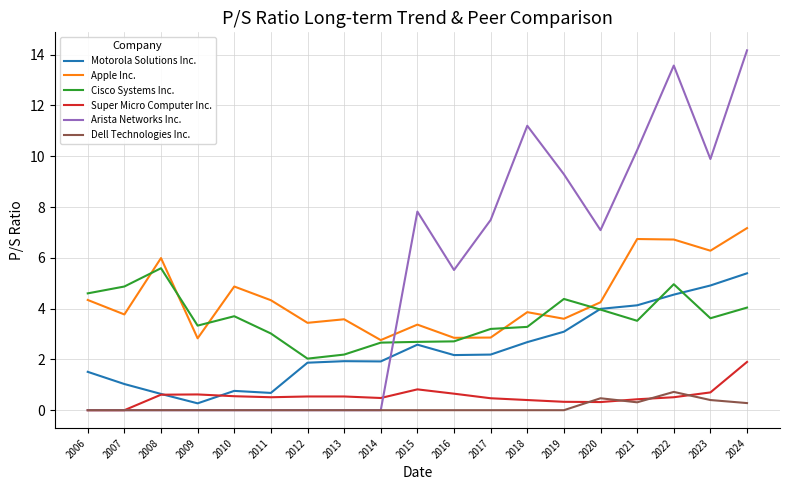

What are all the series names shown in the legend?

Motorola Solutions Inc., Apple Inc., Cisco Systems Inc., Super Micro Computer Inc., Arista Networks Inc., Dell Technologies Inc.